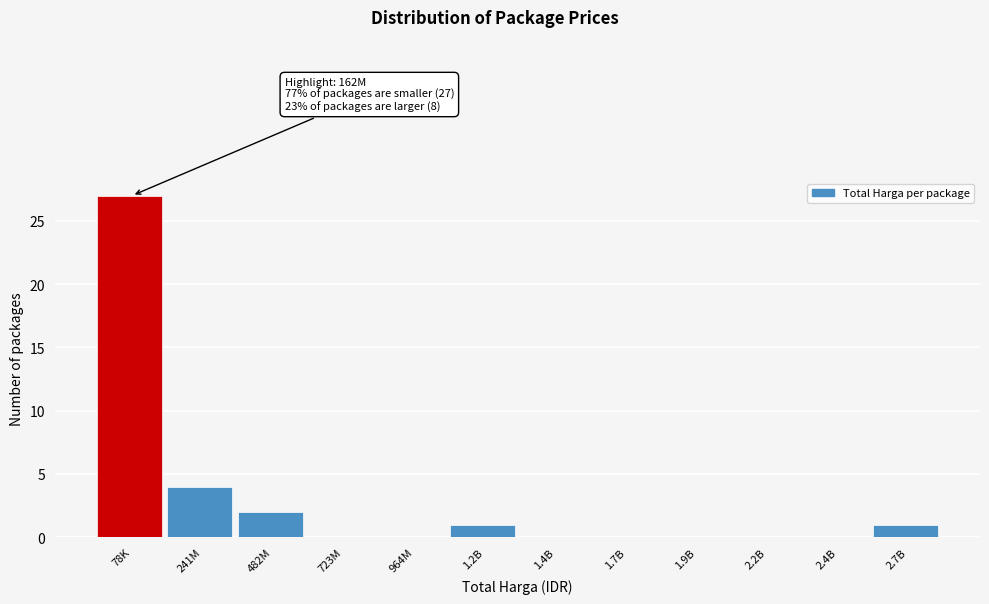

Reading left to right, transcribe all the data shown in this chart.

78K=27	241M=4	482M=2	723M=0	964M=0	1.2B=1	1.4B=0	1.7B=0	1.9B=0	2.2B=0	2.4B=0	2.7B=1